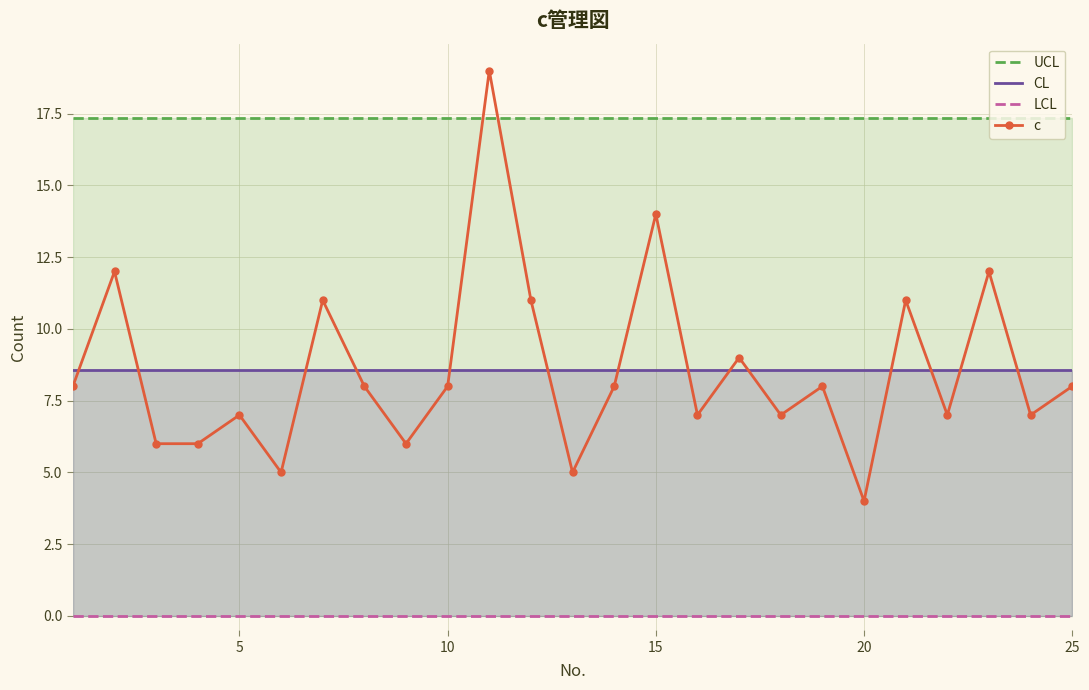

What is the maximum value for CL?

8.6